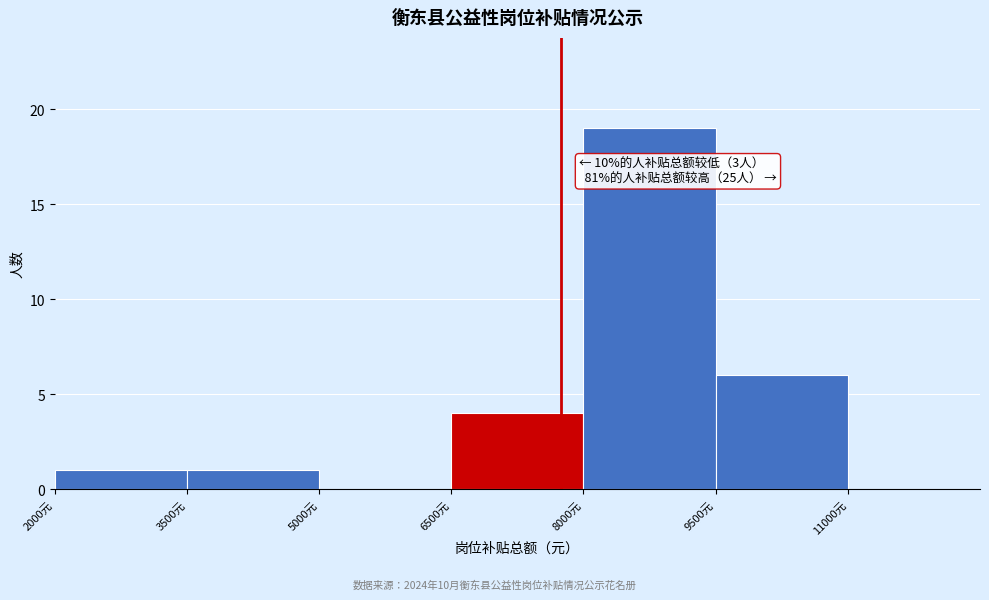

Which range on the x-axis has the tallest bar?

8000 to 9500